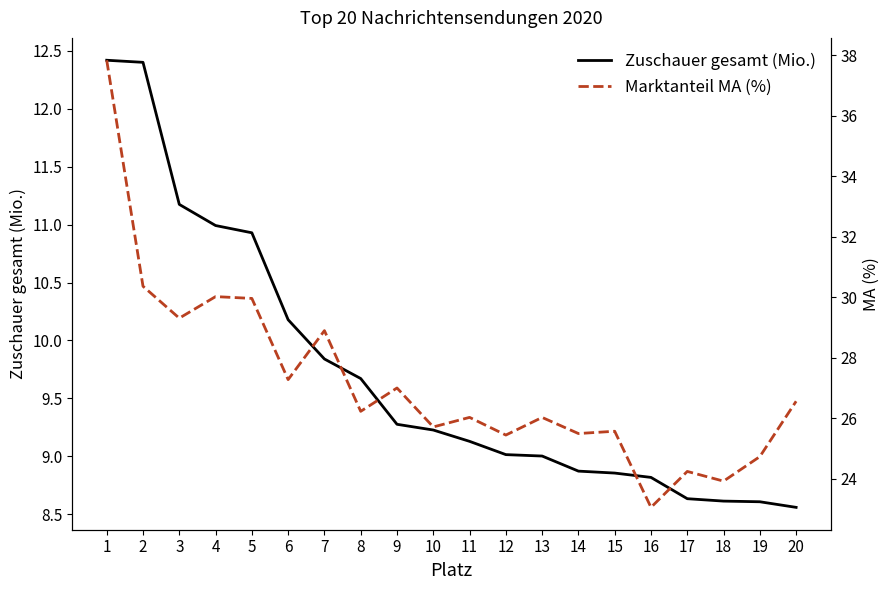

True or false: Zuschauer gesamt (Mio.) and Marktanteil MA (%) intersect in this chart.

False